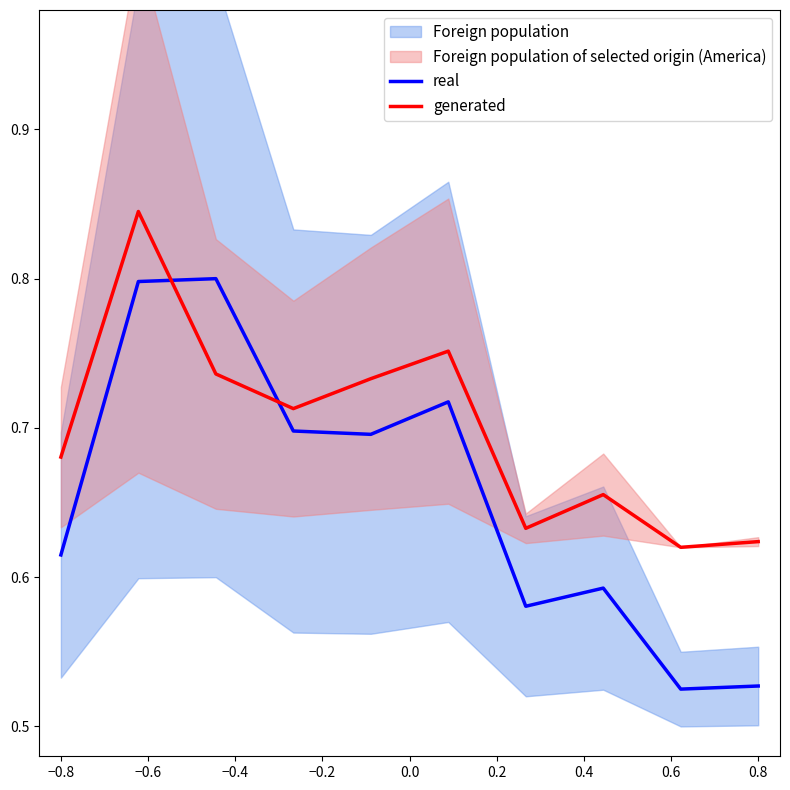

At how many categories does at least one series exceed 0?

10